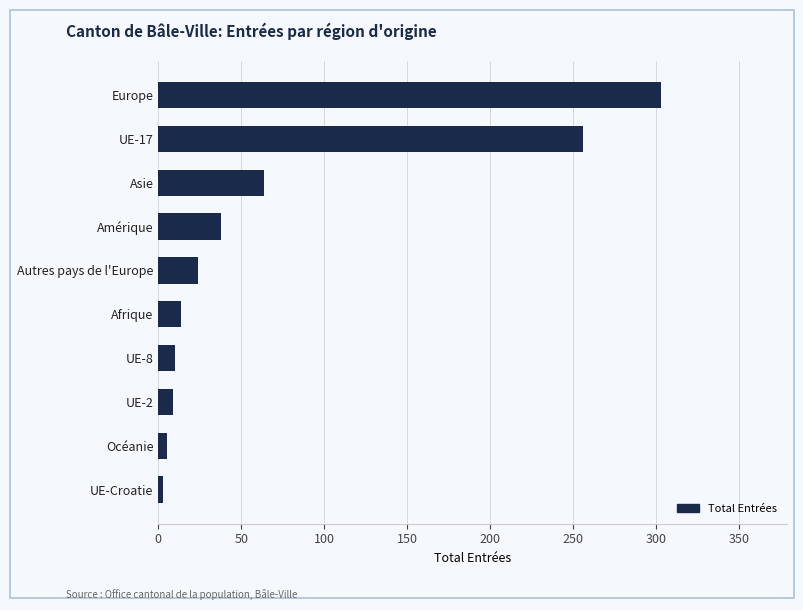

Which label corresponds to the largest value in the chart?

Europe